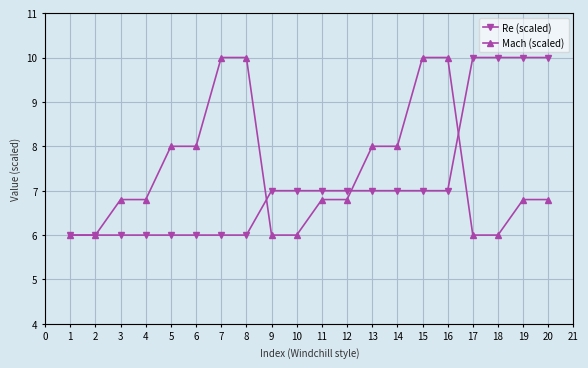

Between 1 and 10, which series saw the biggest shift?

Re (scaled)